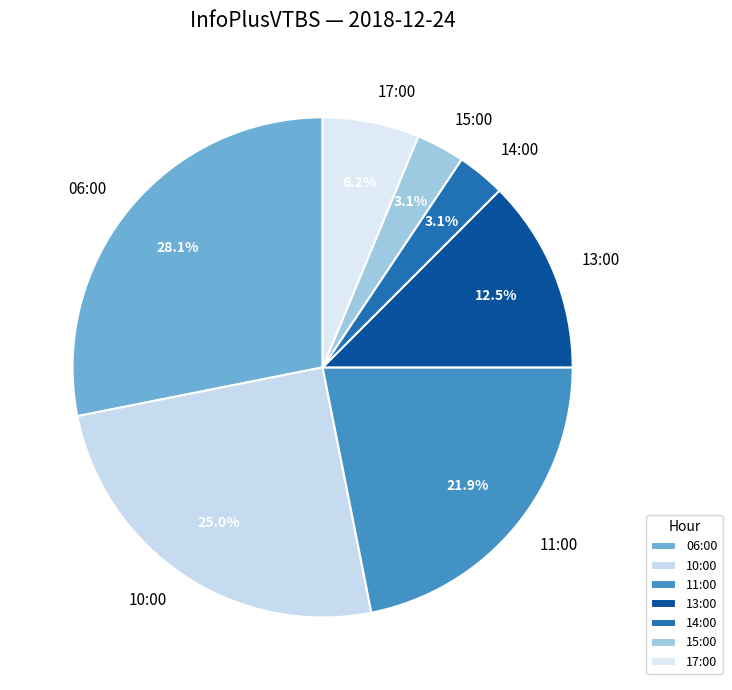

The 06:00 slice represents 28% of the pie. True or false?

True